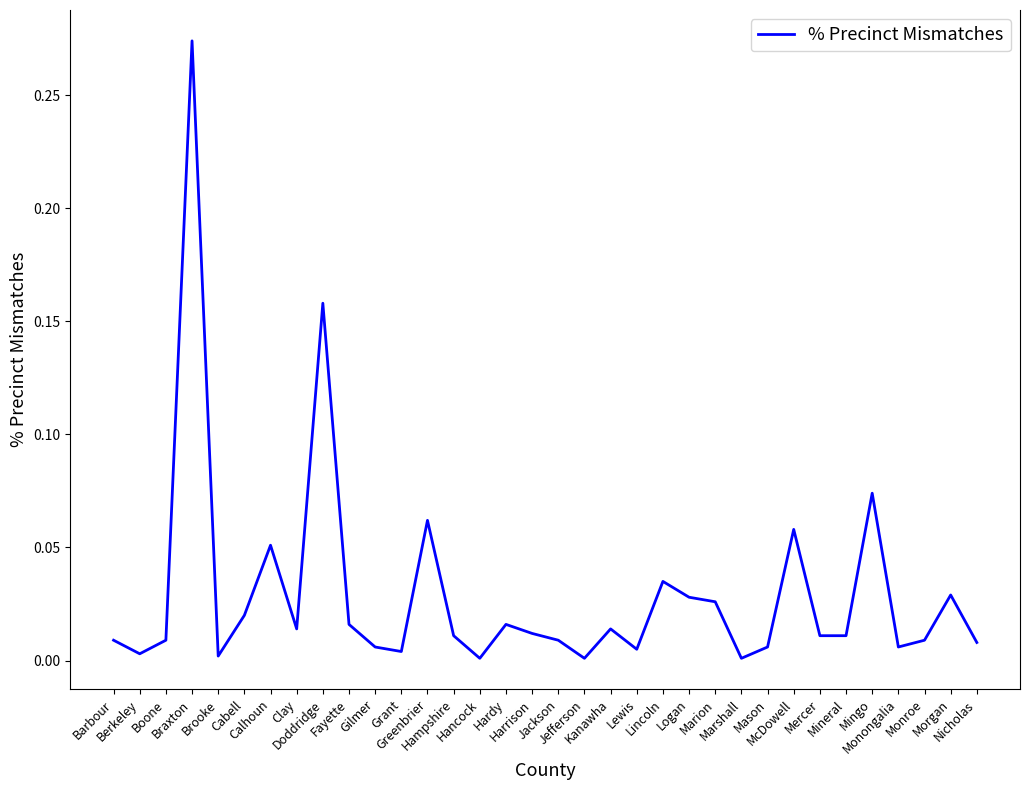

Is this an area chart (filled region under the line)?

No